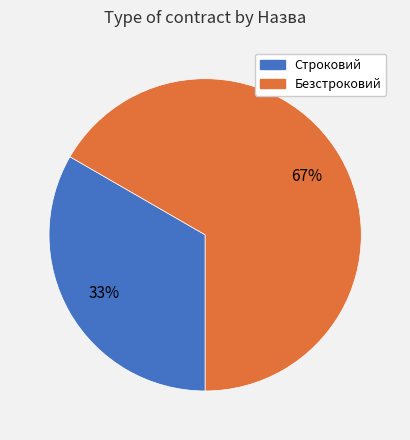

Is Строковий the majority of the pie?

No